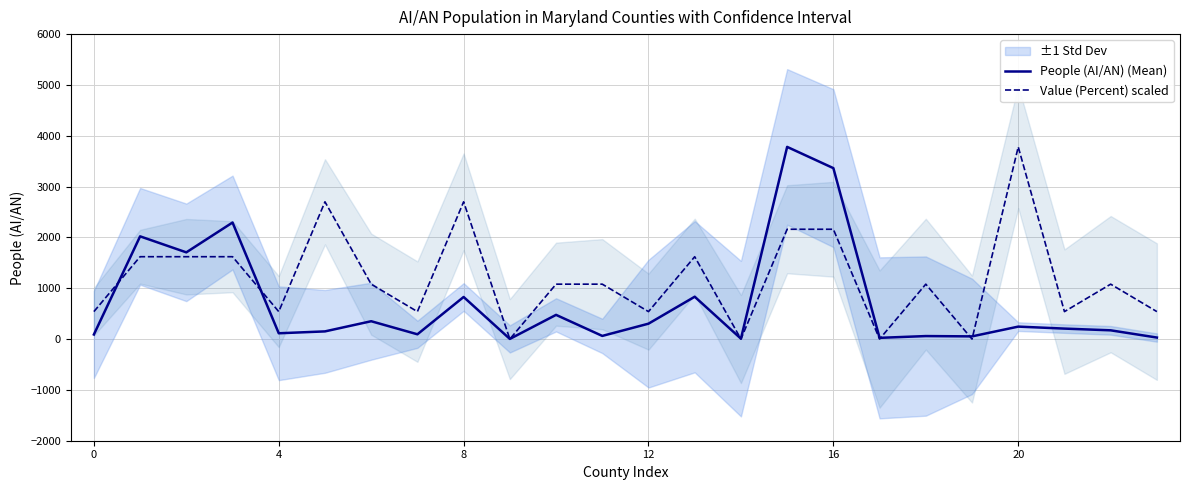

The value of People (AI/AN) (Mean) at 16 is 3363.0. True or false?

True